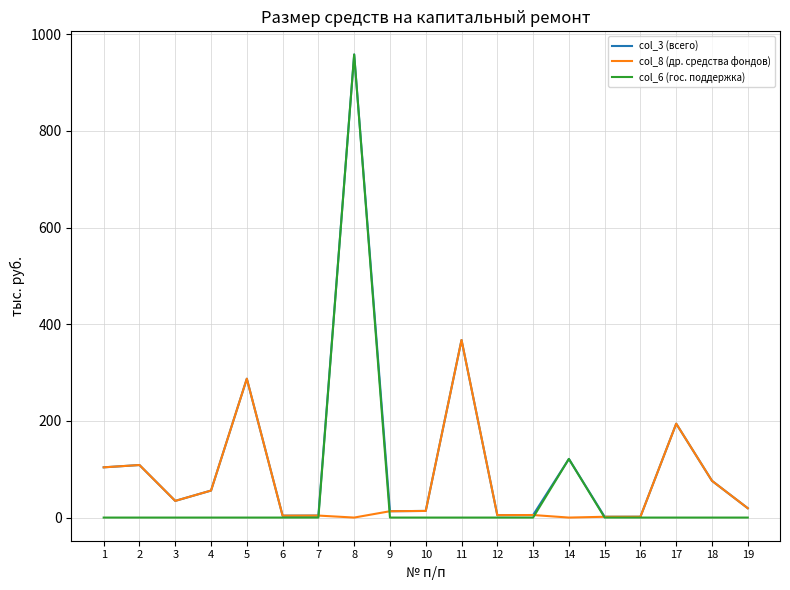

What is the spread (max minus min) of values at 18?

76.0